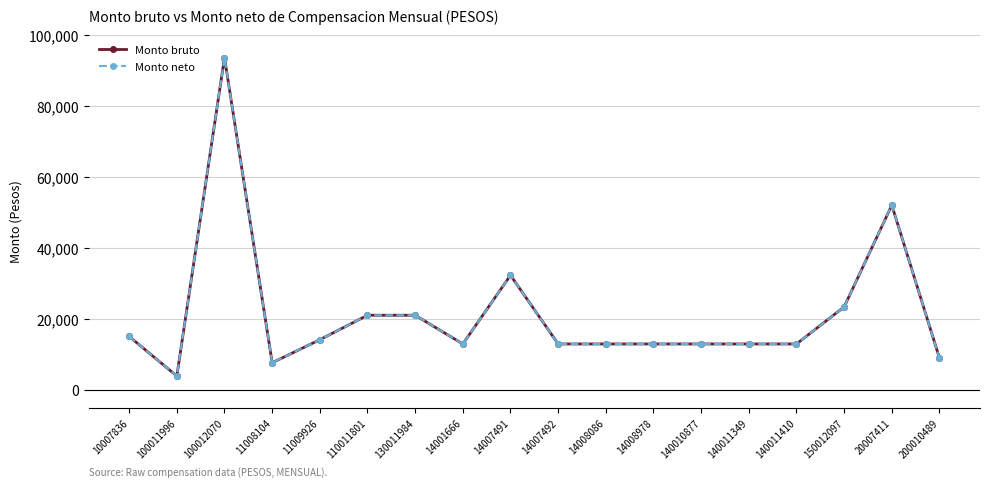

The value of Monto bruto at 11008104 is 2760.9. True or false?

False